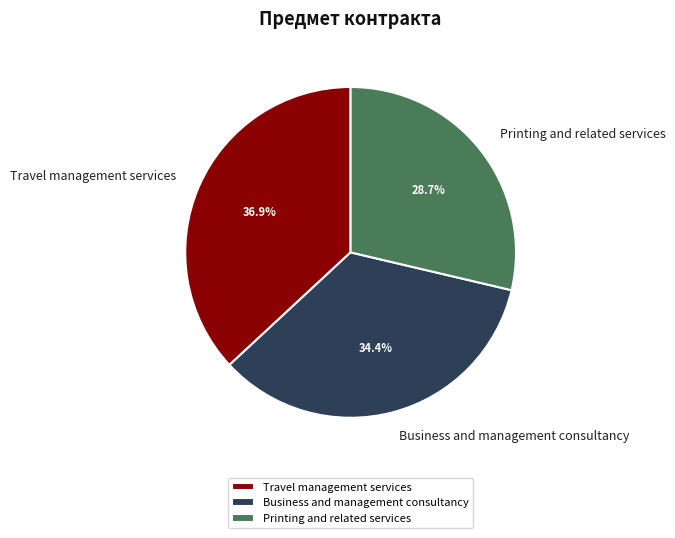

How many segments does this pie chart have?

3